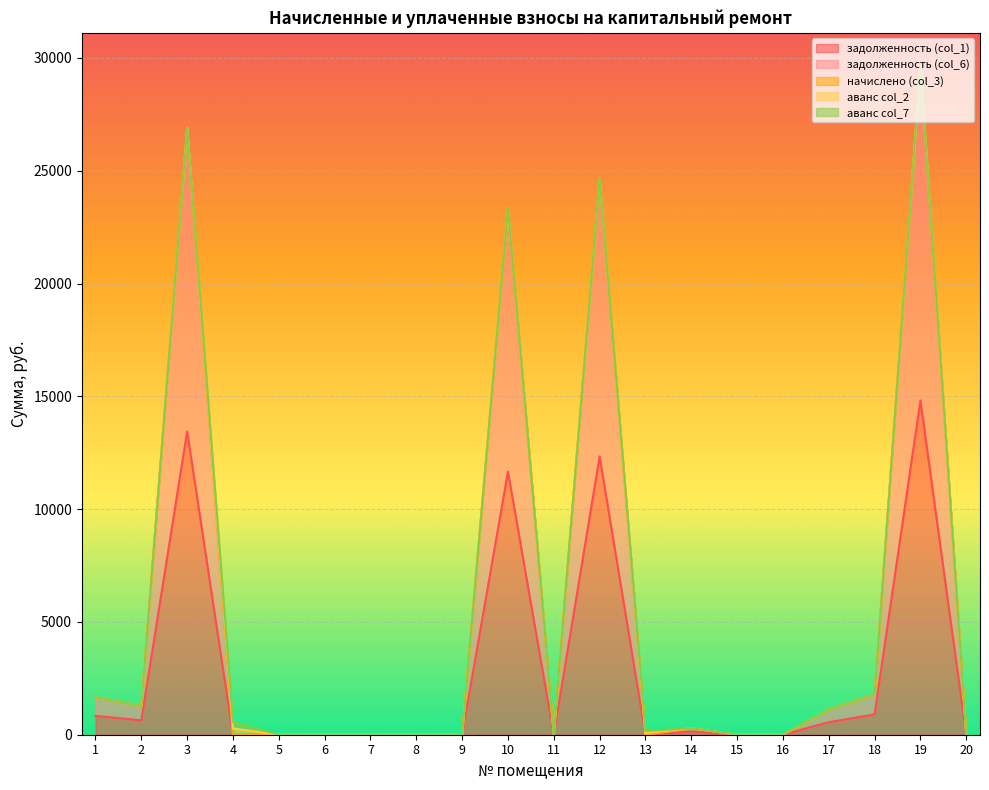

The аванс col_7 series shows 0.0 at 18. True or false?

True